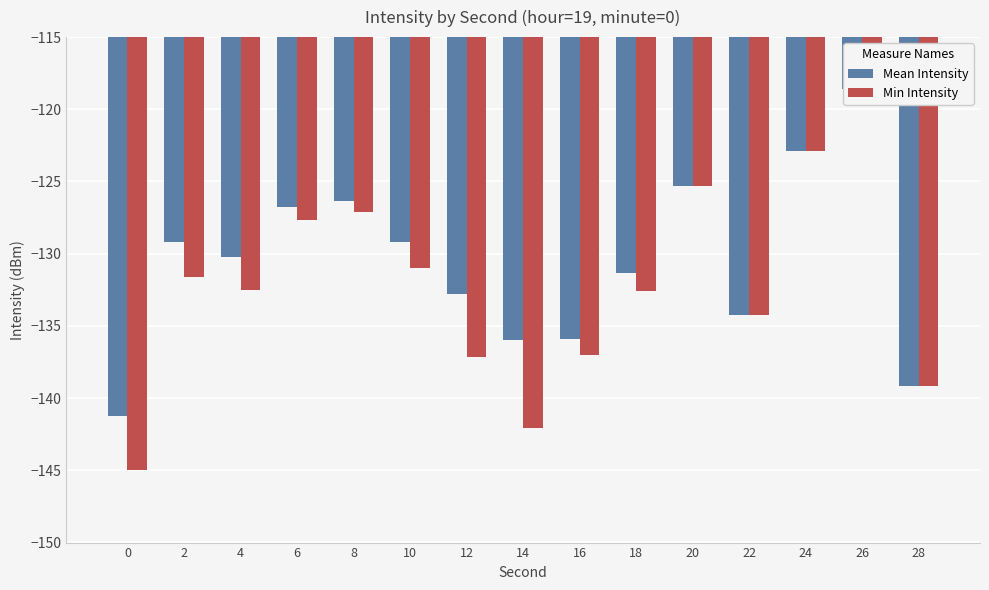

Which series changed the most between 2 and 10?

Min Intensity